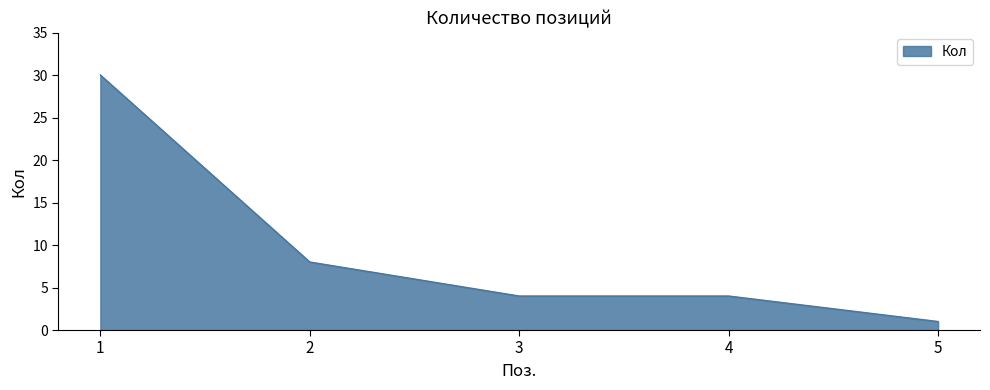

Reading left to right, transcribe all the data shown in this chart.

30	8	4	4	1